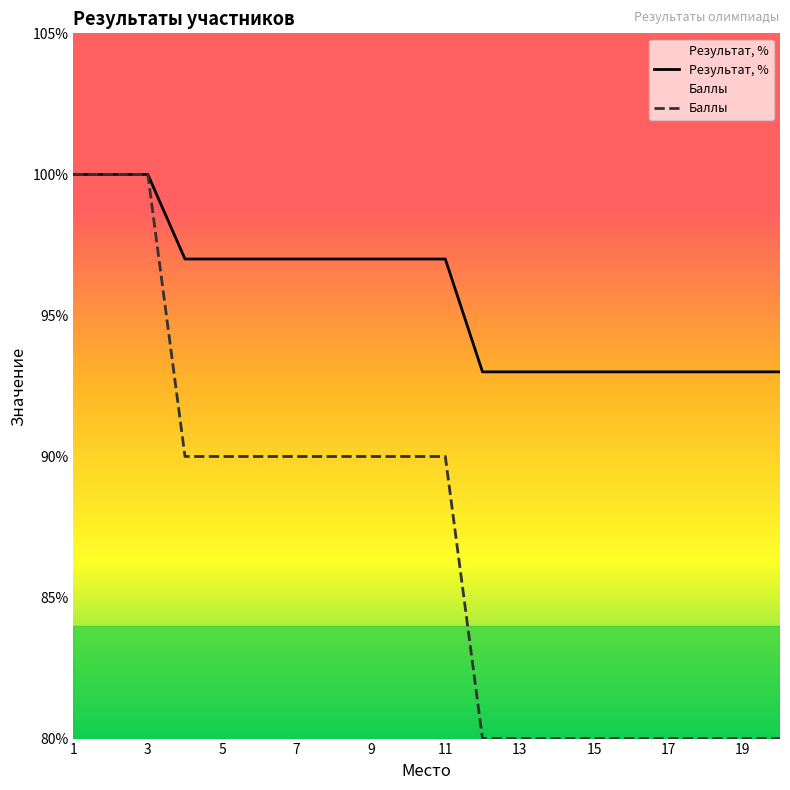

Between 3 and 4, which series saw the biggest shift?

Баллы